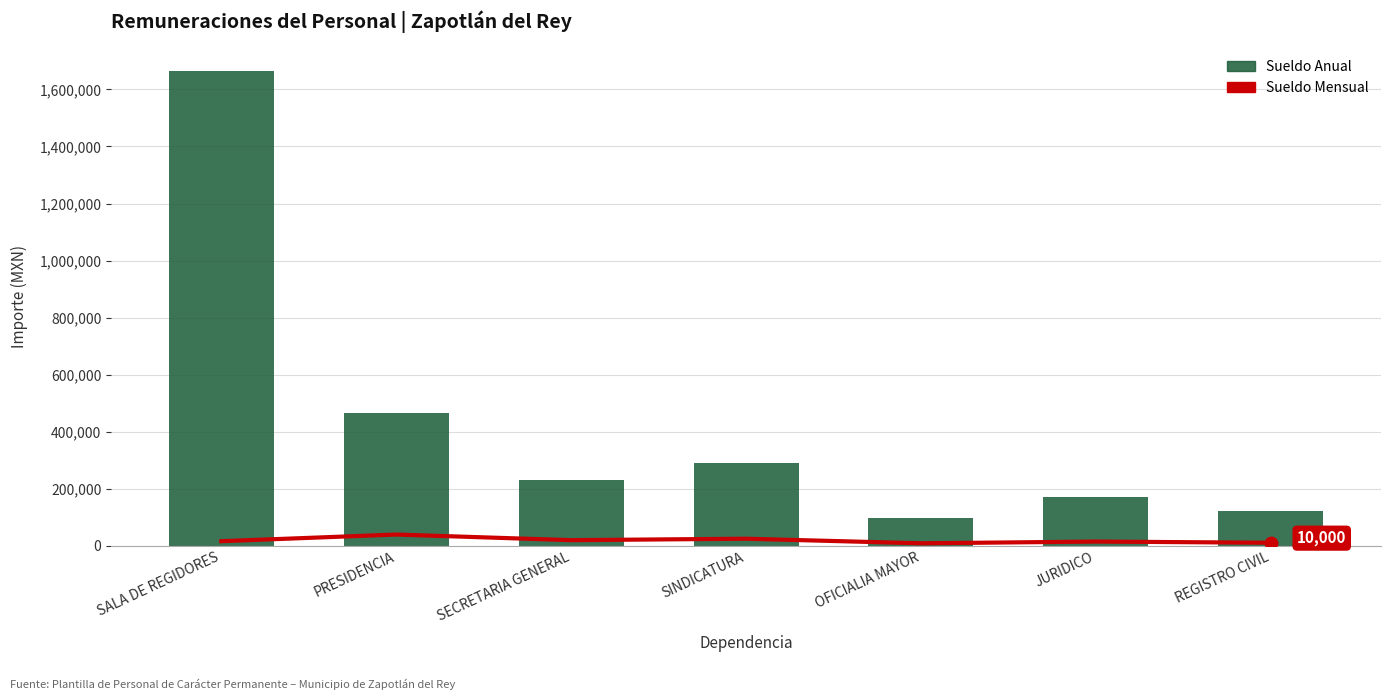

Is the value of Sueldo Mensual at JURIDICO greater than the value of Sueldo Anual at REGISTRO CIVIL?

No